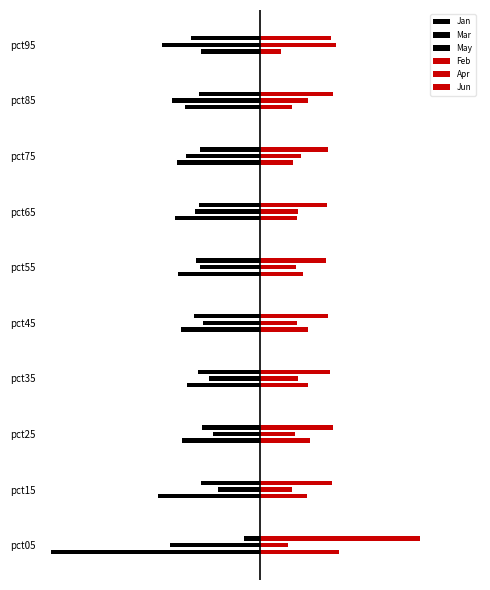

How many bars are there in total?

60